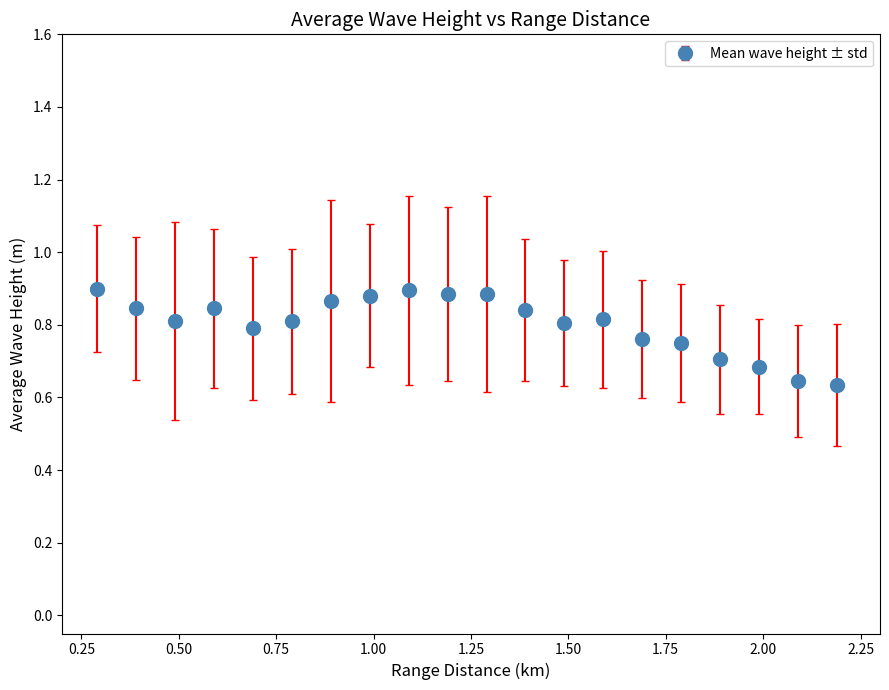

What is the sum of all values?

16.1